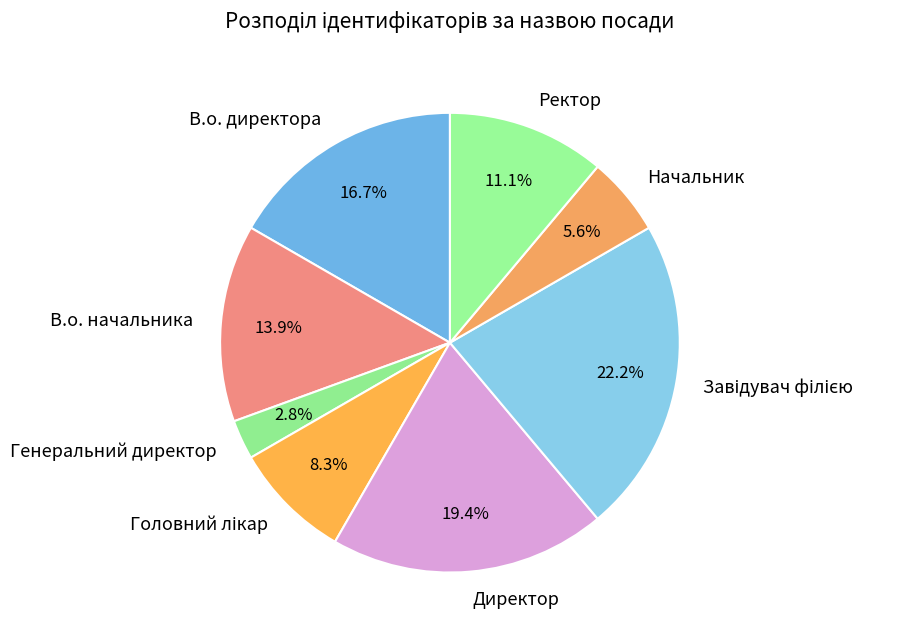

Is there any slice that represents more than half of the pie?

No